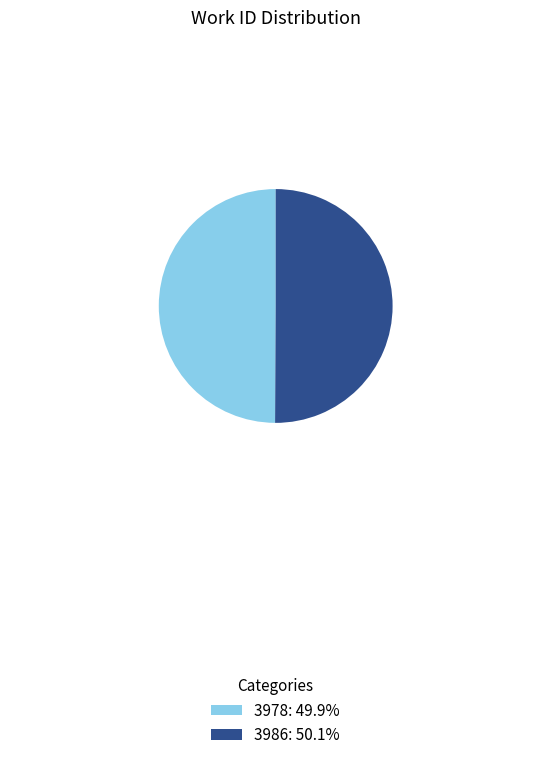

Is the sum of 3978: 49.9% and 3986: 50.1% greater than half?

Yes